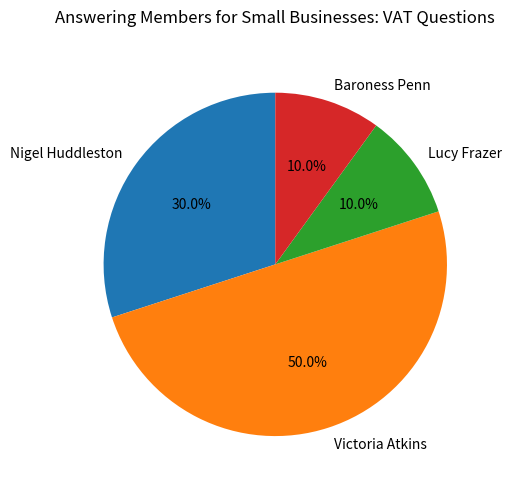

True or false: Lucy Frazer accounts for 10% of the total.

True